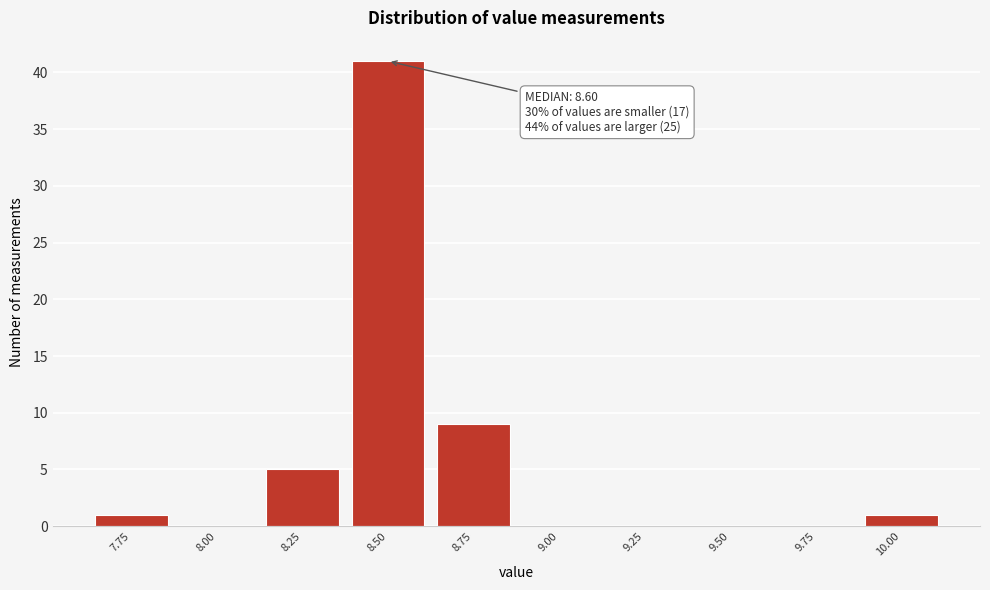

Reading right to left, extract all data points from this chart.

10.00=1	9.75=0	9.50=0	9.25=0	9.00=0	8.75=9	8.50=41	8.25=5	8.00=0	7.75=1